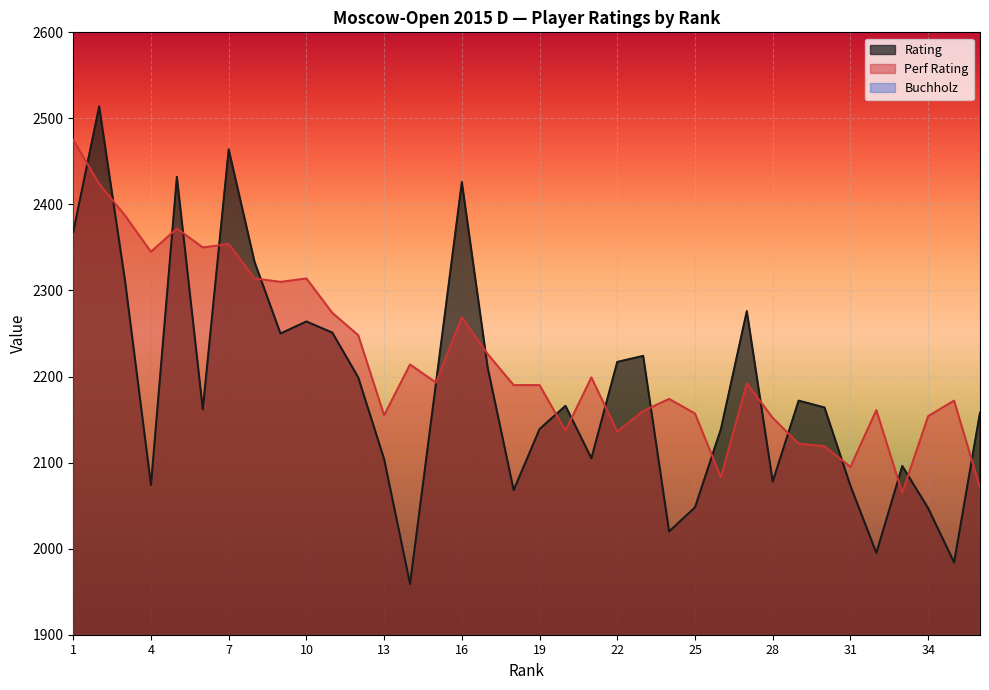

What is the average value of the Rating series?

2186